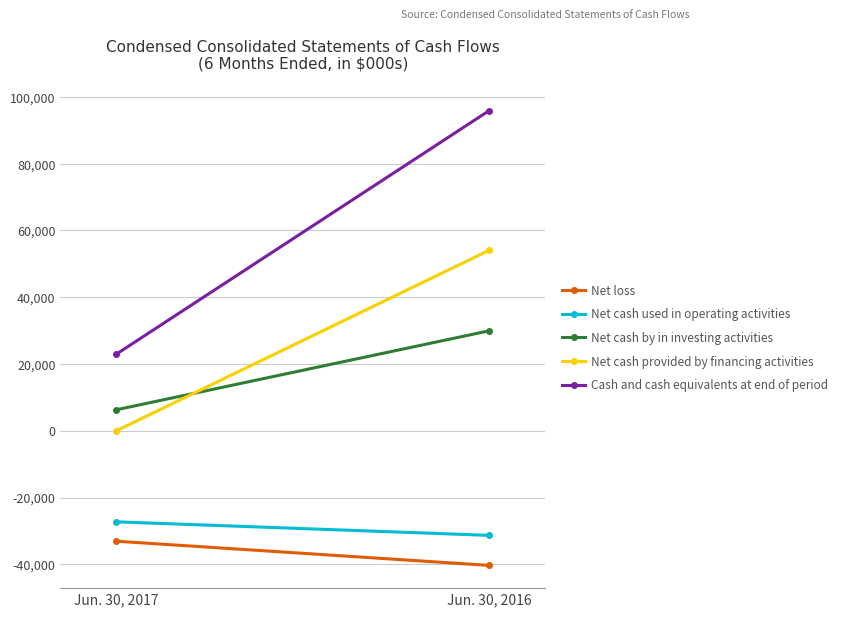

At which label is Net cash provided by financing activities closest to 27030?

Jun. 30, 2017